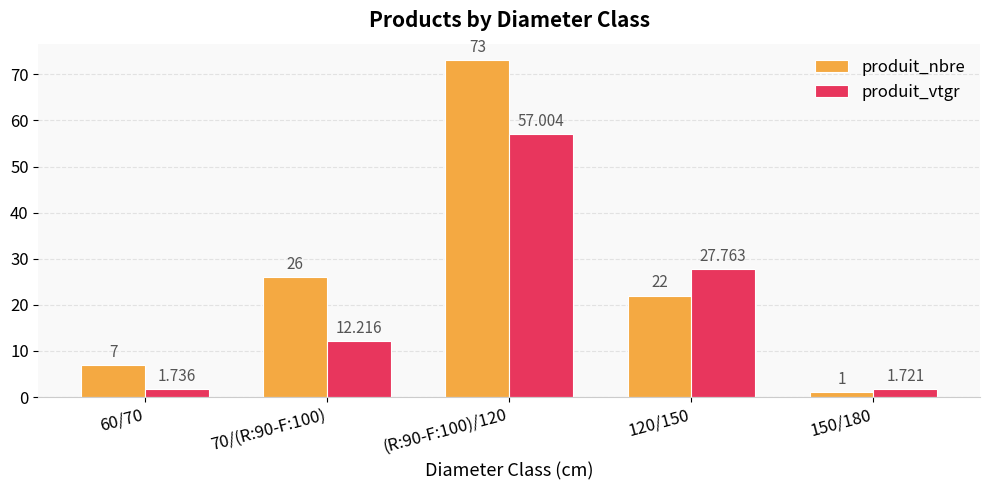

How many values in the produit_nbre series are below 22?

2